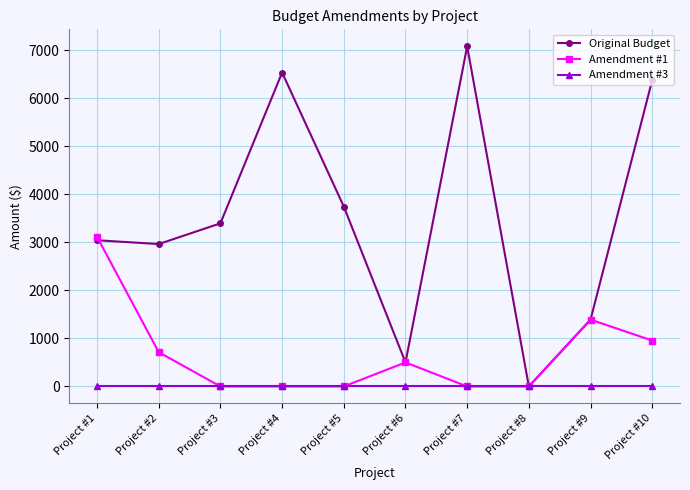

What is the greatest value displayed?

7076.4